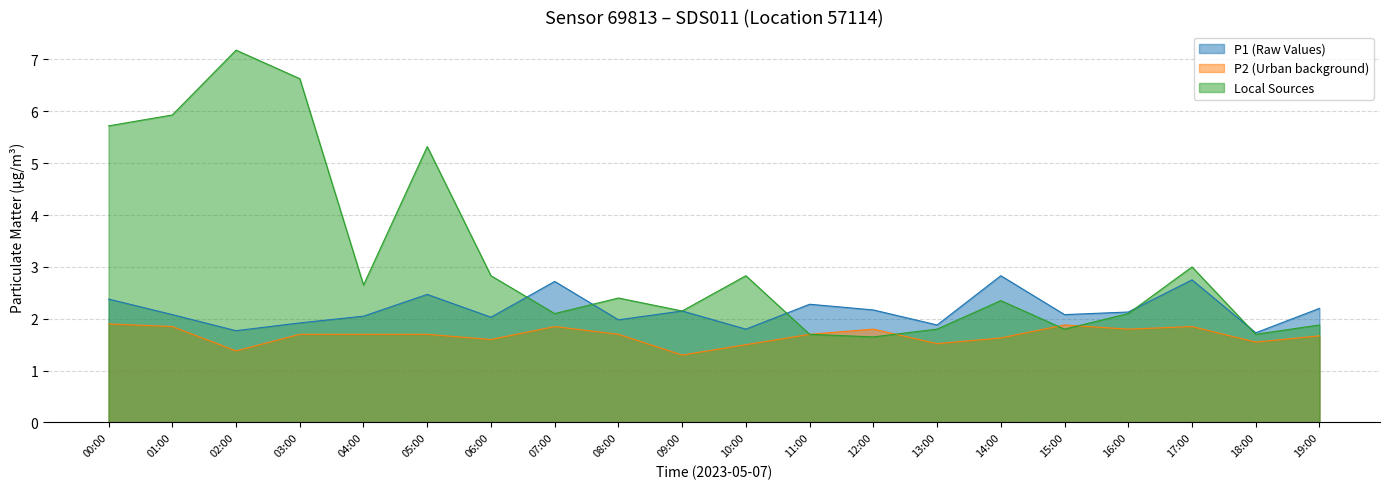

Reading left to right, list all the values displayed in this chart.

P1 (Raw Values): 2.4	2.1	1.8	1.9	2.0	2.5	2.0	2.7	2.0	2.1	1.8	2.3	2.2	1.9	2.8	2.1	2.1	2.8	1.7	2.2
P2 (Urban background): 1.9	1.9	1.4	1.7	1.7	1.7	1.6	1.9	1.7	1.3	1.5	1.7	1.8	1.5	1.6	1.9	1.8	1.9	1.6	1.7
Local Sources: 5.7	5.9	7.2	6.6	2.6	5.3	2.8	2.1	2.4	2.1	2.8	1.7	1.6	1.8	2.4	1.8	2.1	3.0	1.7	1.9